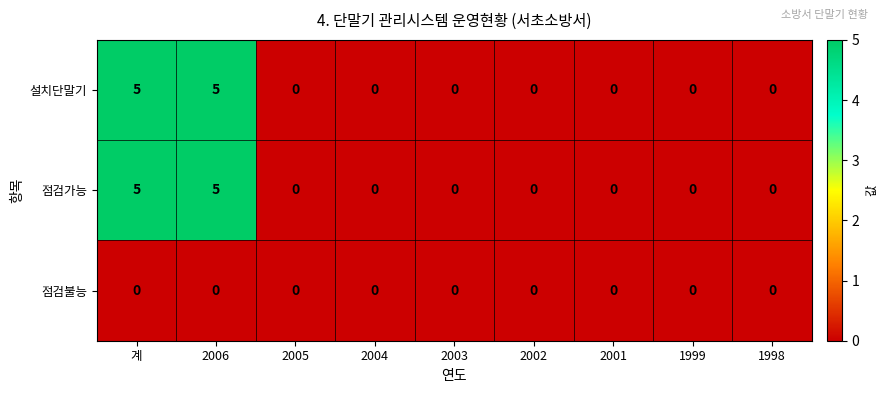

True or false: 점검불능 has a value of 0 at 2004.

True